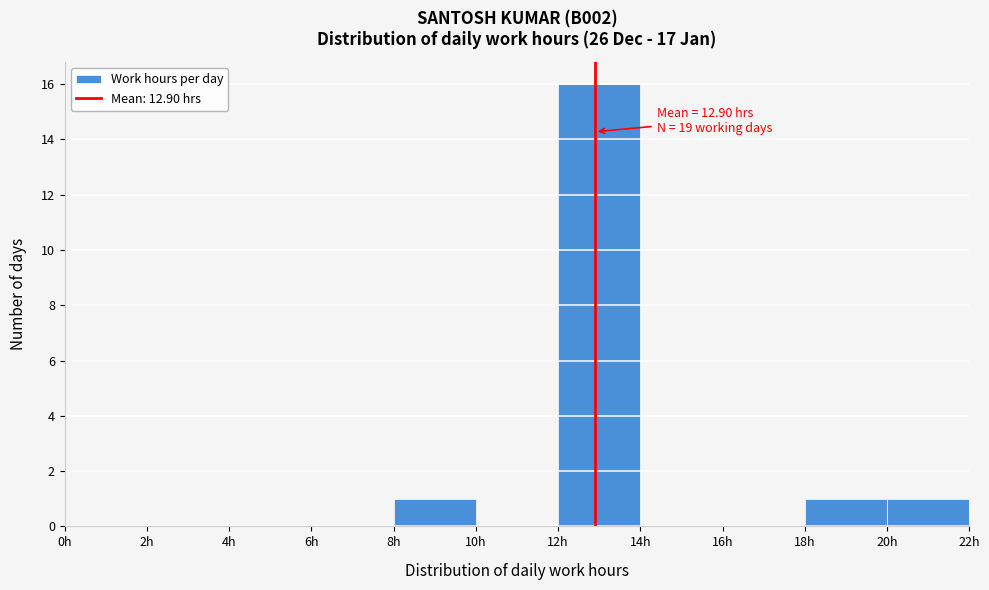

Over which range of the x-axis is the bar tallest?

12 to 14